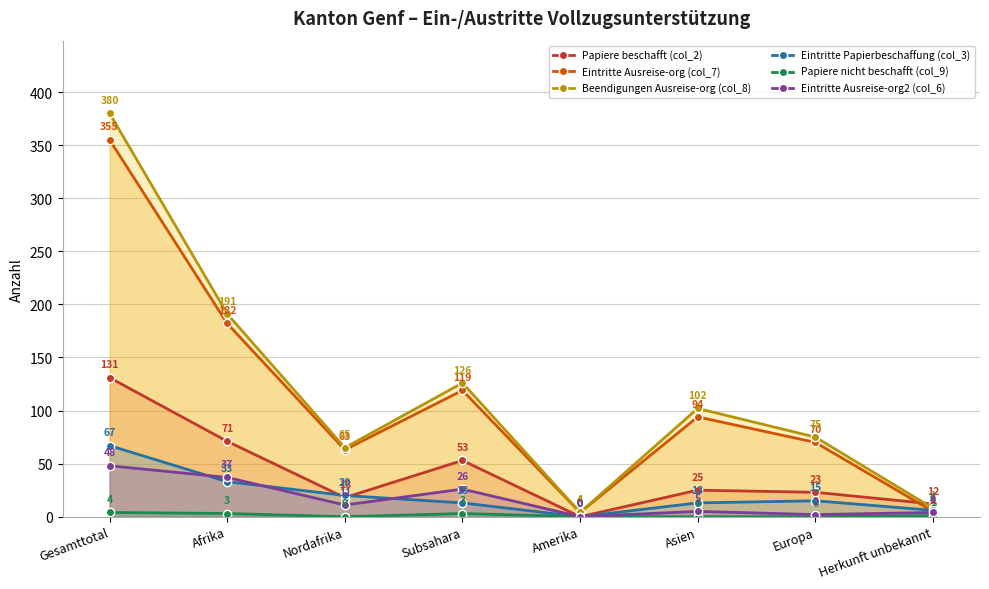

Reading right to left, what are all the values shown in this chart?

Papiere beschafft (col_2): Herkunft unbekannt=12	Europa=23	Asien=25	Amerika=0	Subsahara=53	Nordafrika=18	Afrika=71	Gesamttotal=131
Eintritte Ausreise-org (col_7): Herkunft unbekannt=5	Europa=70	Asien=94	Amerika=4	Subsahara=119	Nordafrika=63	Afrika=182	Gesamttotal=355
Beendigungen Ausreise-org (col_8): Herkunft unbekannt=8	Europa=75	Asien=102	Amerika=4	Subsahara=126	Nordafrika=65	Afrika=191	Gesamttotal=380
Eintritte Papierbeschaffung (col_3): Herkunft unbekannt=6	Europa=15	Asien=13	Amerika=0	Subsahara=13	Nordafrika=20	Afrika=33	Gesamttotal=67
Papiere nicht beschafft (col_9): Herkunft unbekannt=1	Europa=0	Asien=0	Amerika=0	Subsahara=3	Nordafrika=0	Afrika=3	Gesamttotal=4
Eintritte Ausreise-org2 (col_6): Herkunft unbekannt=4	Europa=2	Asien=5	Amerika=0	Subsahara=26	Nordafrika=11	Afrika=37	Gesamttotal=48